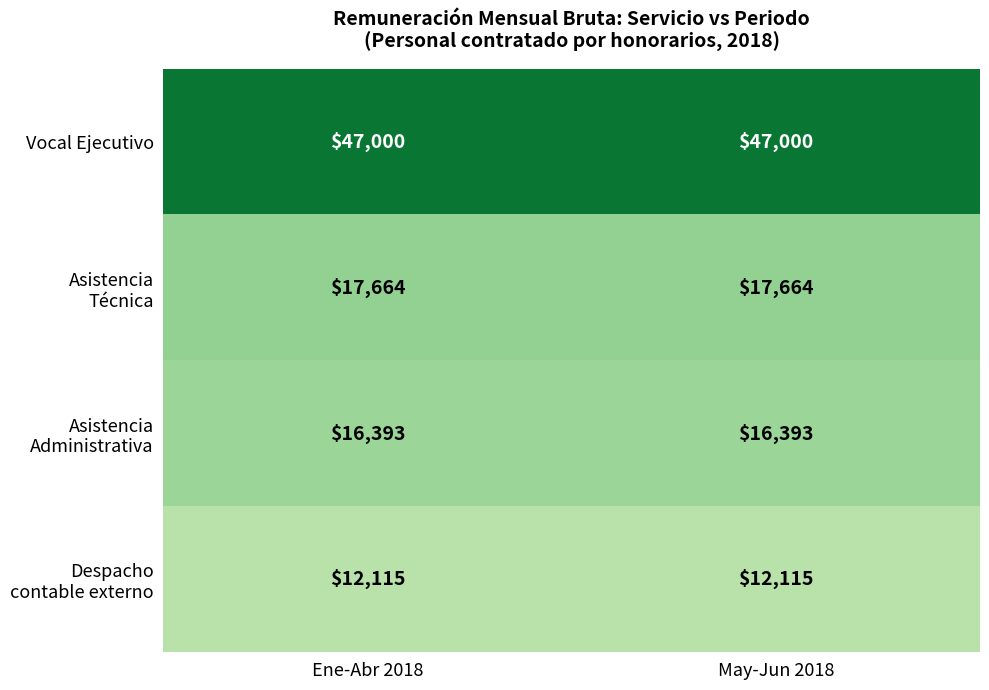

What is the greatest value displayed?

47000